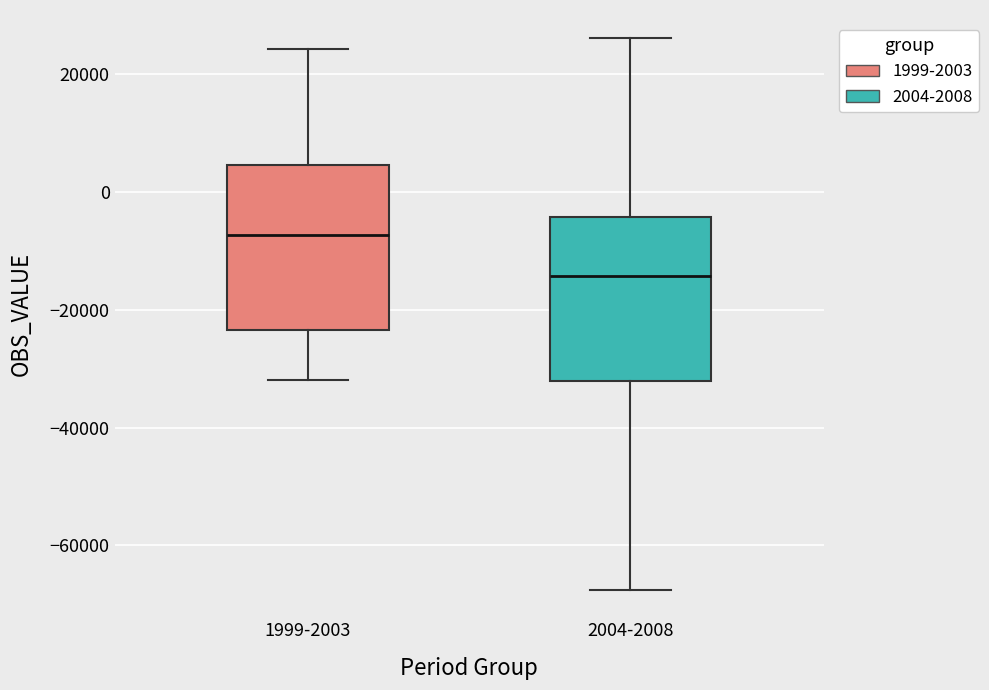

Reading left to right, read every box against the y-axis: the position of its median line, the range the box covers, and the ends of its whiskers. The values are not printed on the chart, so give them approximately, as read against the axis.

1999-2003: median -8000, box -24000 to 4000, whiskers -32000 to 24000
2004-2008: median -14000, box -32000 to -4000, whiskers -68000 to 26000